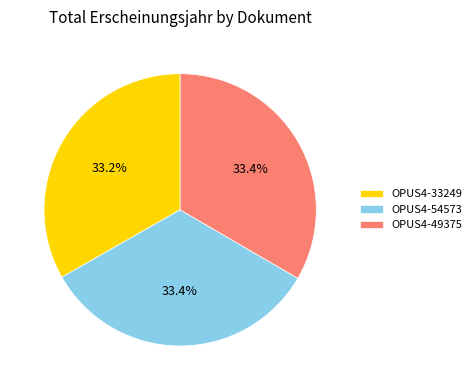

Is there a majority slice in this chart?

No